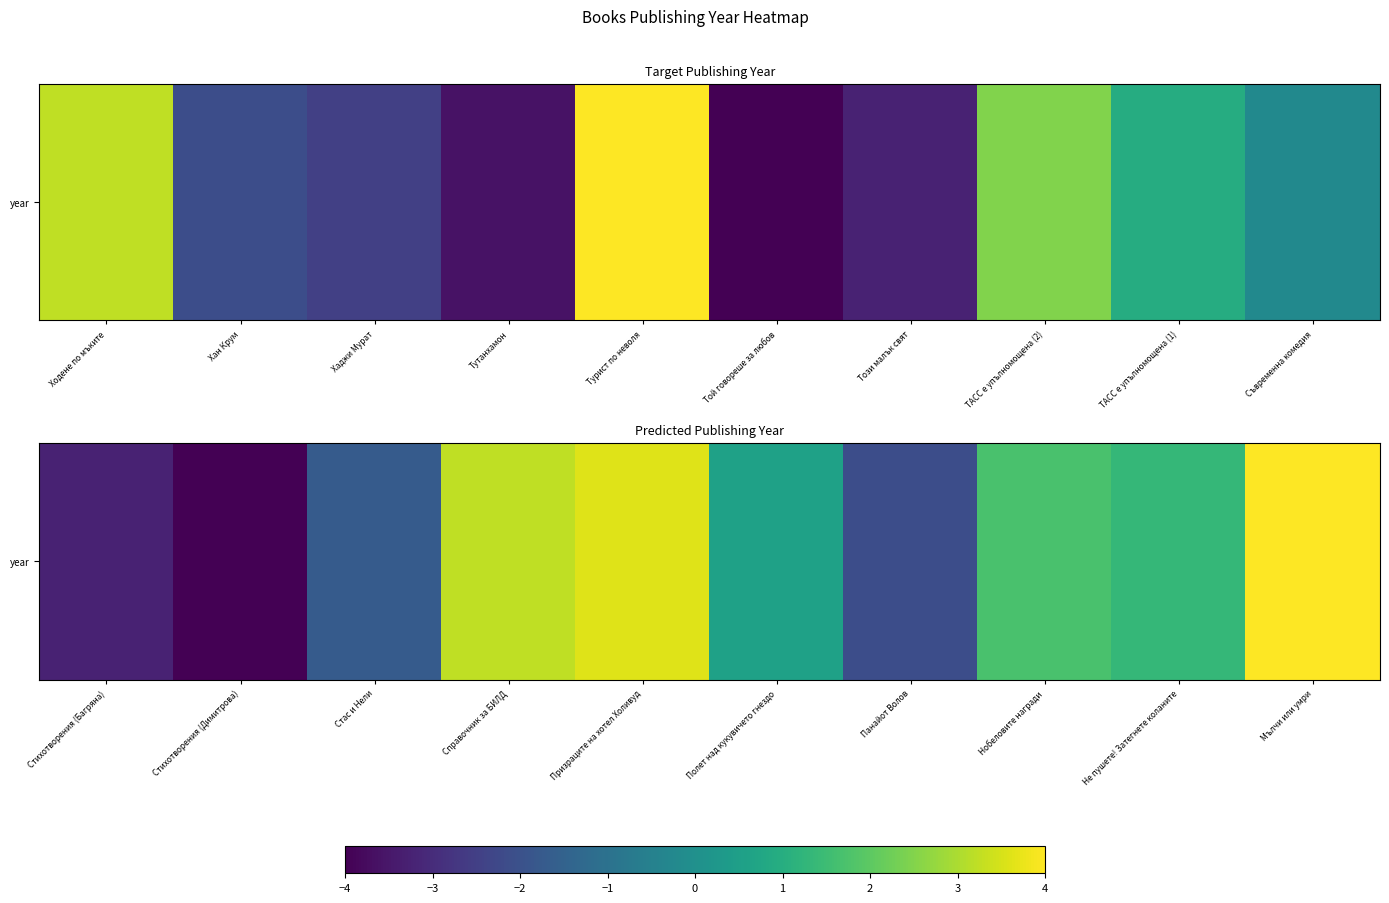

The chart shows a value of 6.9 at Мълчи или умри. True or false?

False